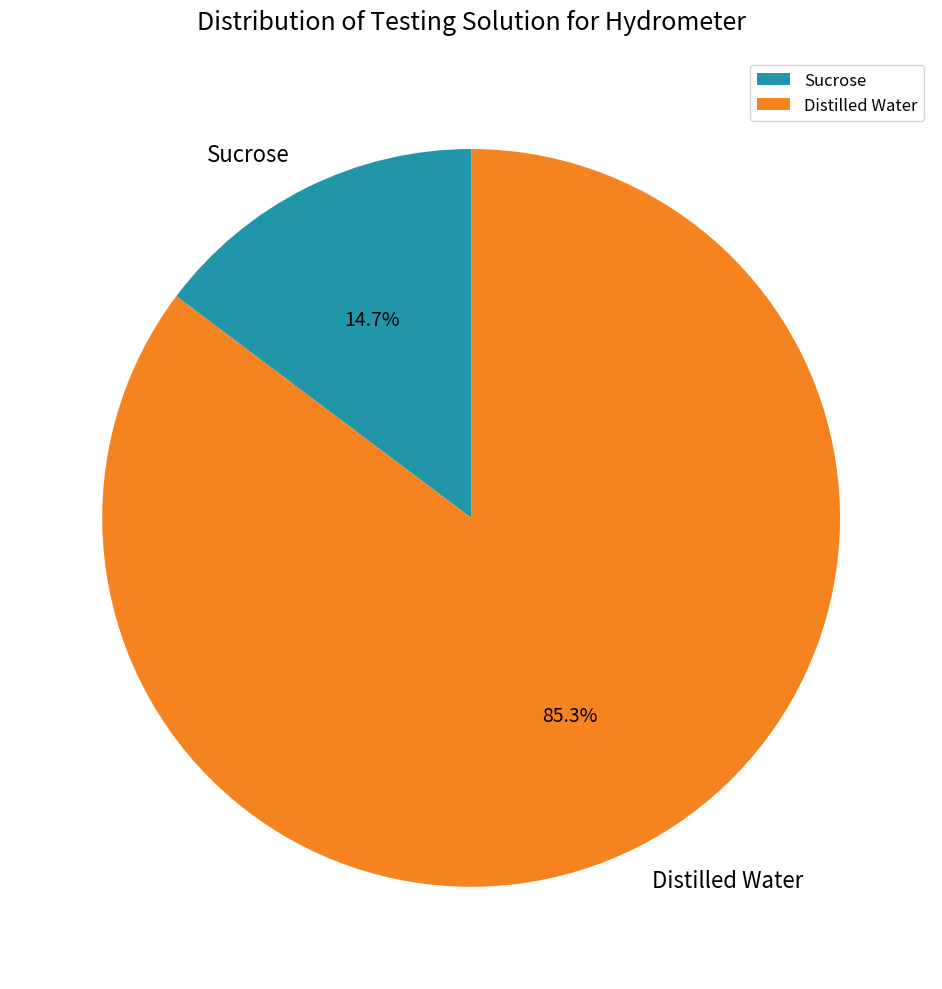

To the nearest percent, what portion does Distilled Water represent?

85%